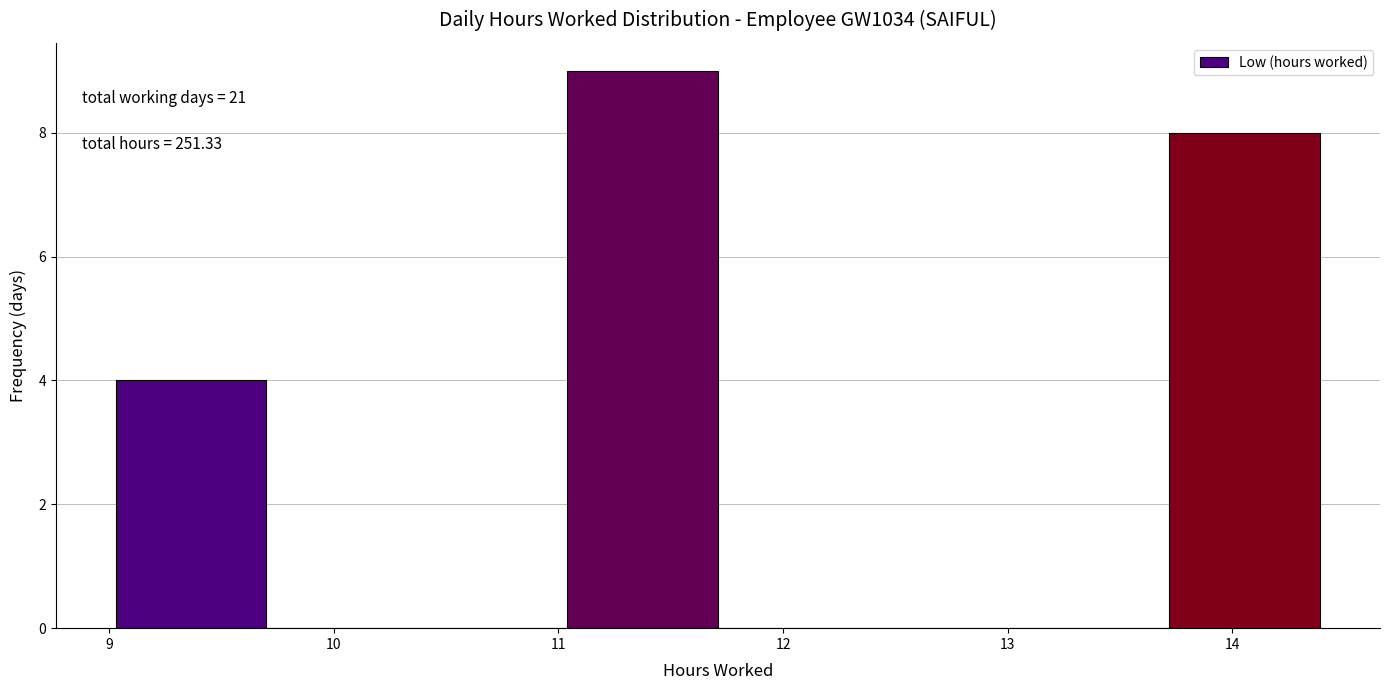

Which range on the x-axis has the tallest bar?

11.04 to 11.71